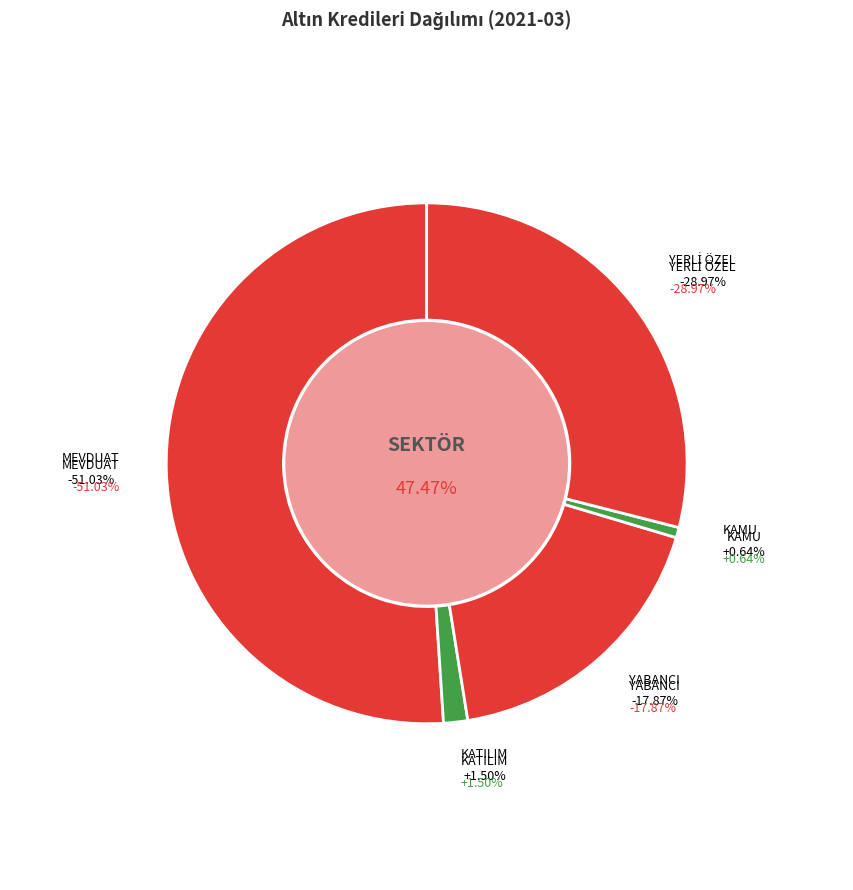

Which category has the biggest portion of the pie?

MEVDUAT